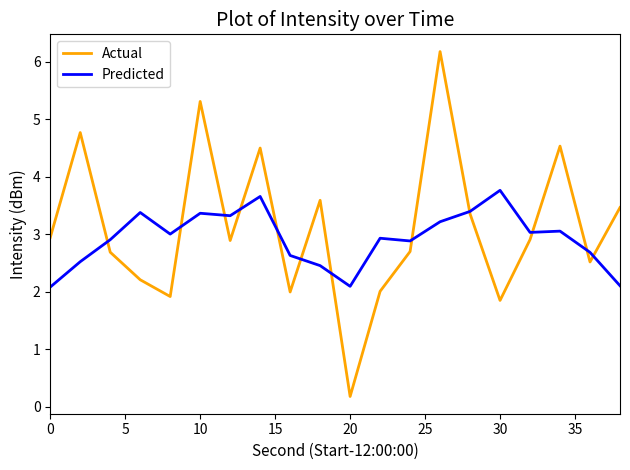

What is the highest value of the Actual series?

6.2